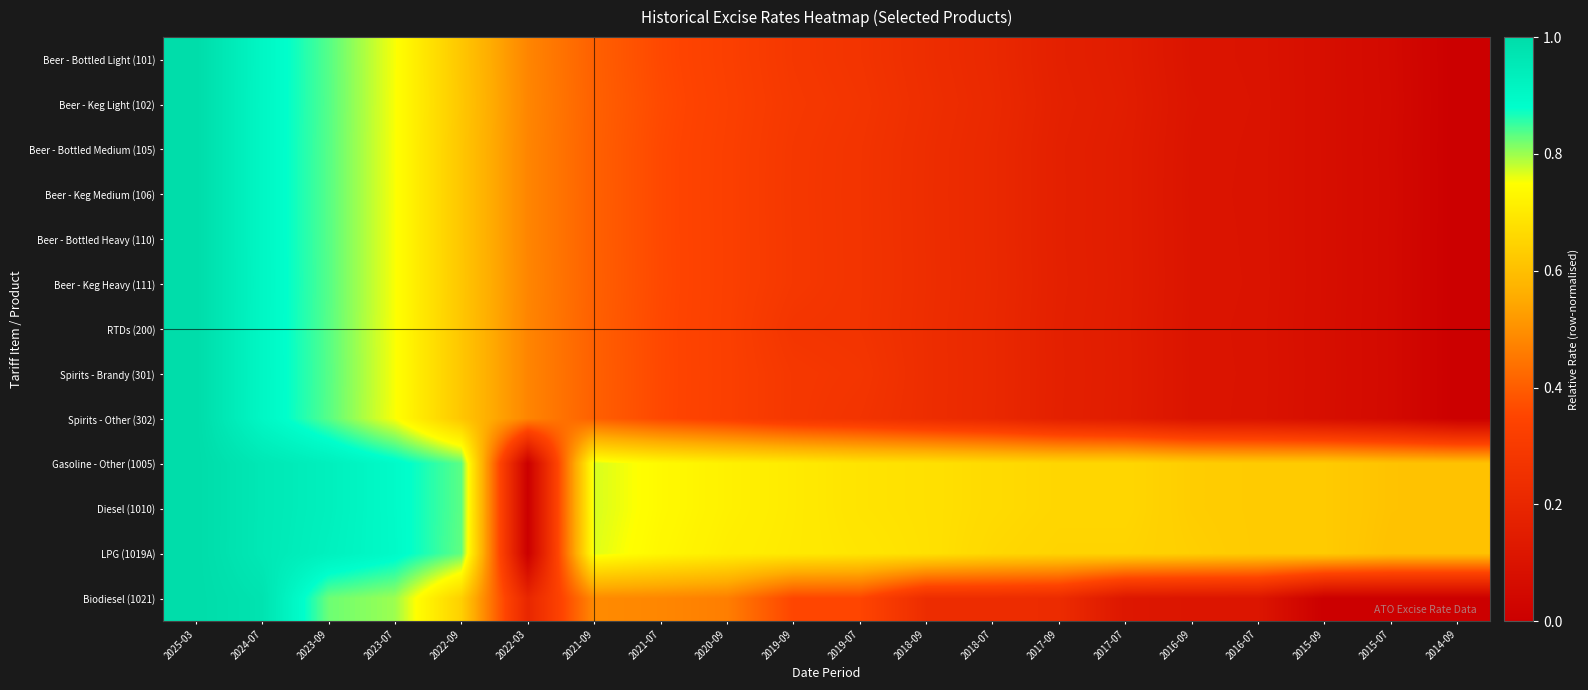

Which series has the widest spread of values?

Beer - Bottled Light (101)